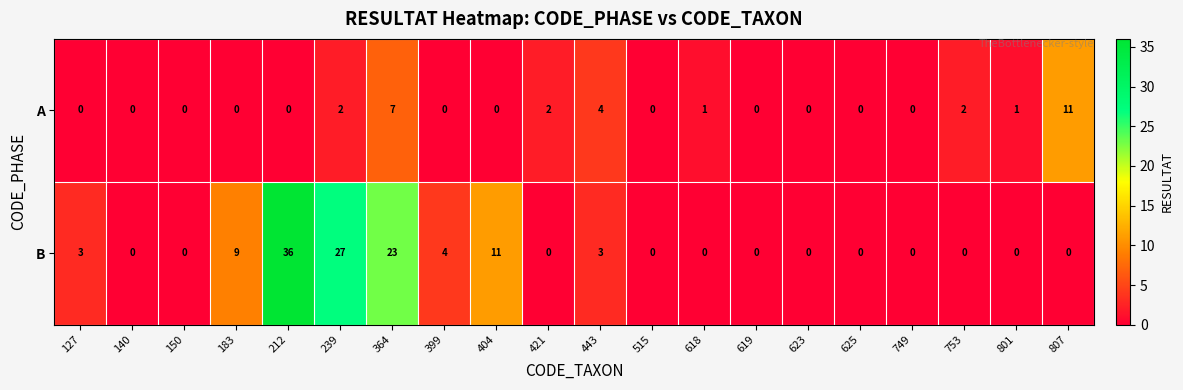

List the series in order of their overall mean, lowest first.

A, B